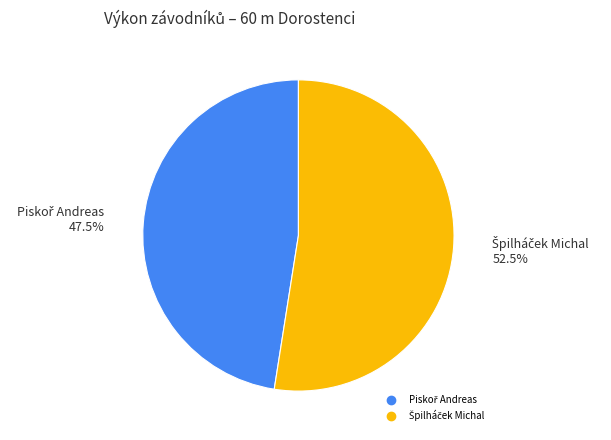

Is there a majority slice in this chart?

Yes